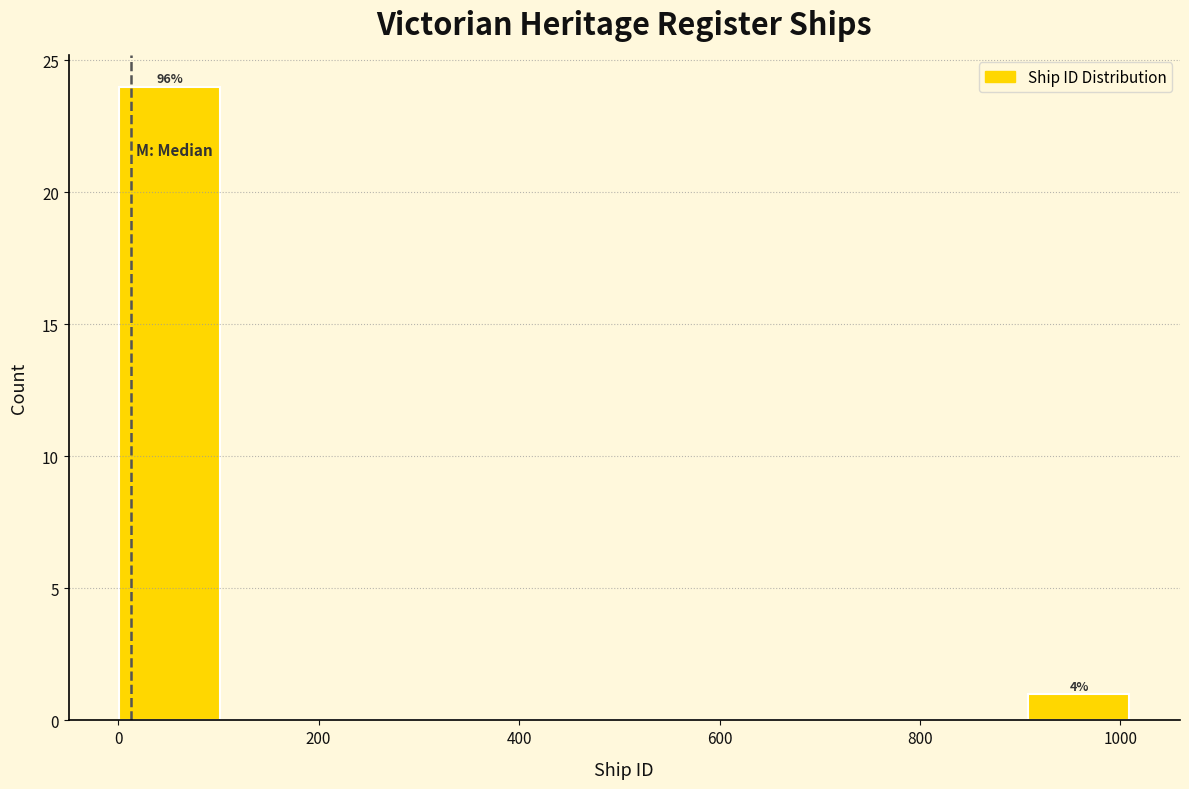

Over which range of the x-axis is the bar tallest?

0 to 100